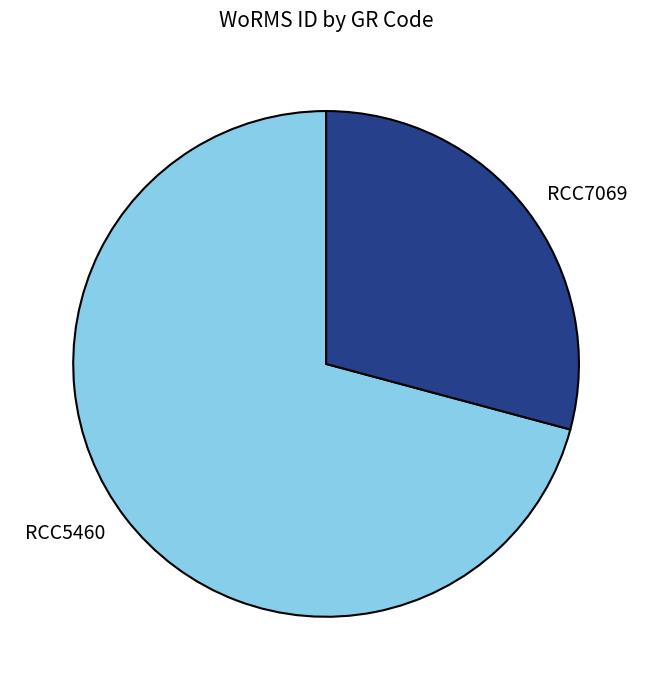

Combined, do RCC7069 and RCC5460 account for over 50%?

Yes